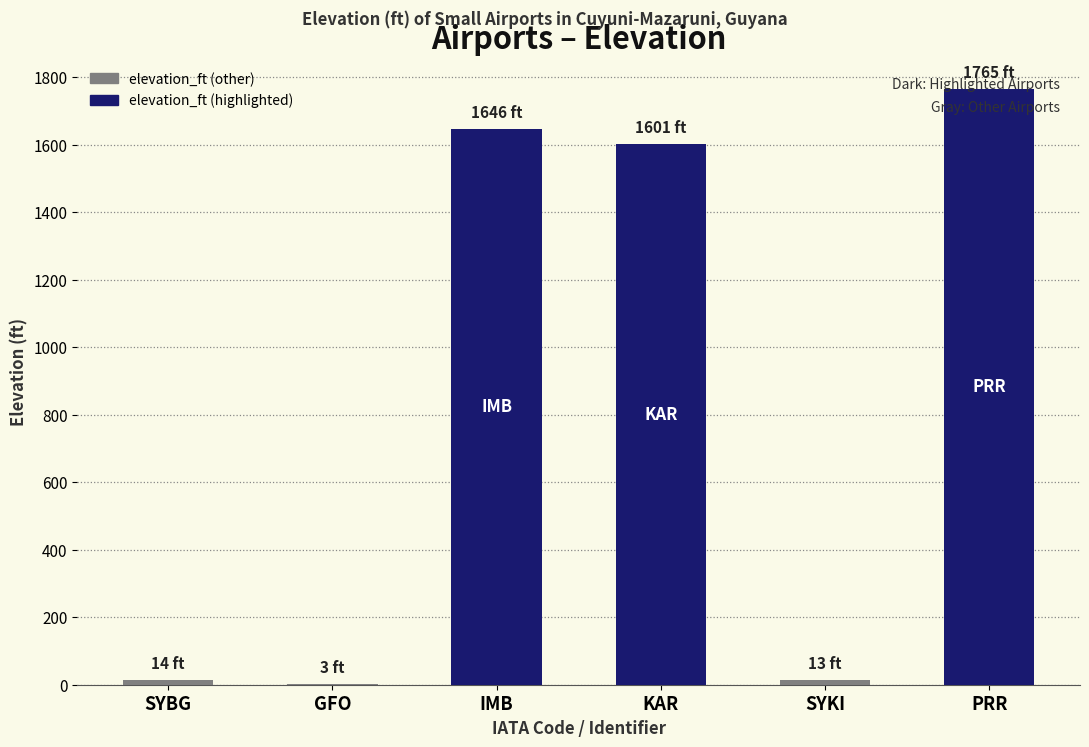

True or false: the data shows 516 at PRR.

False